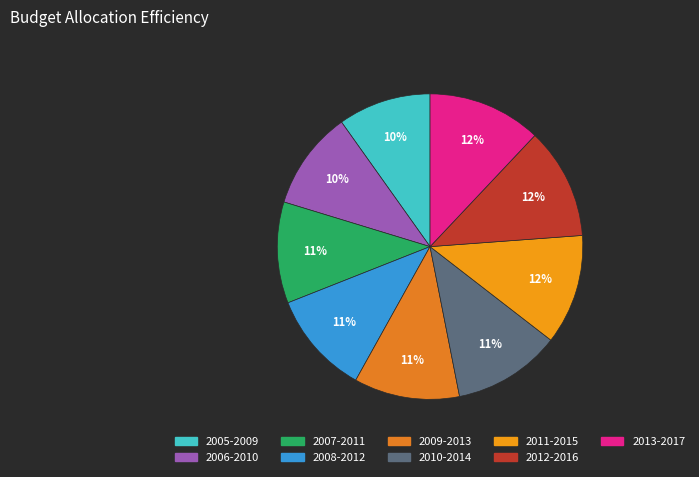

What percentage is the 2012-2016 slice, to the nearest percent?

12%